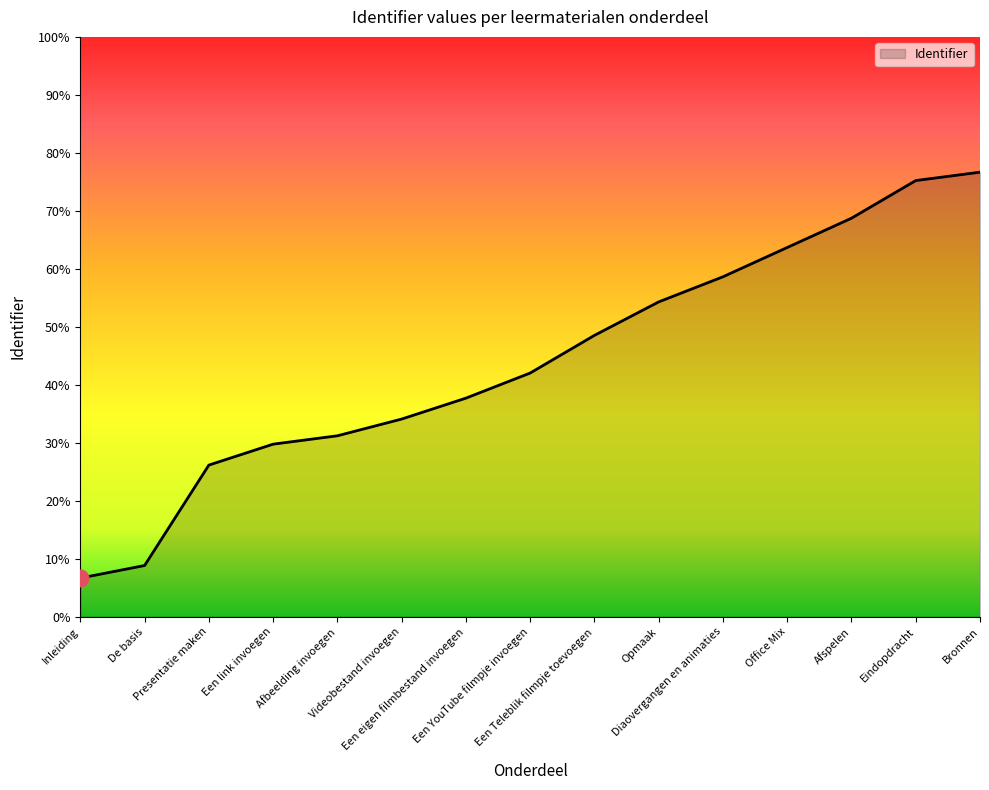

What position from the left is De basis?

2